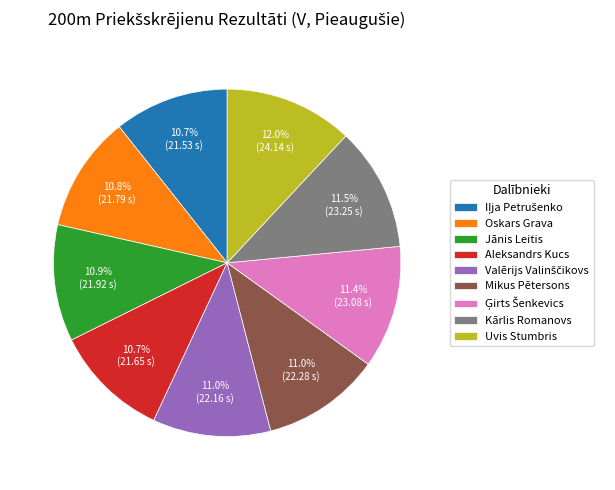

What portion of the pie excludes Oskars Grava?

89.2%